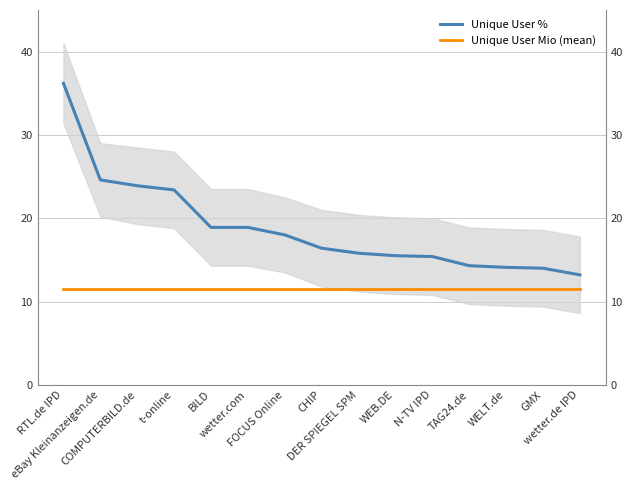

At which label does Unique User % first exceed 16?

RTL.de IPD